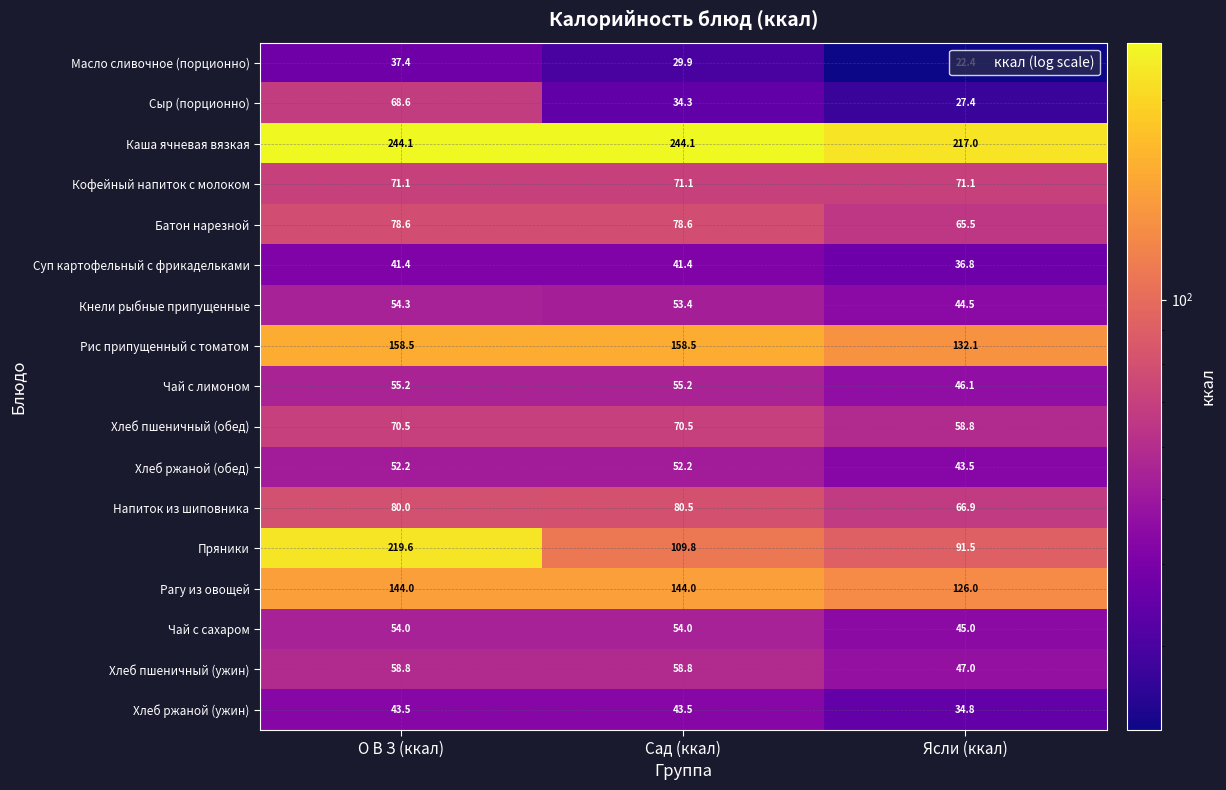

At which label does Напиток из шиповника reach its peak?

Сад (ккал)